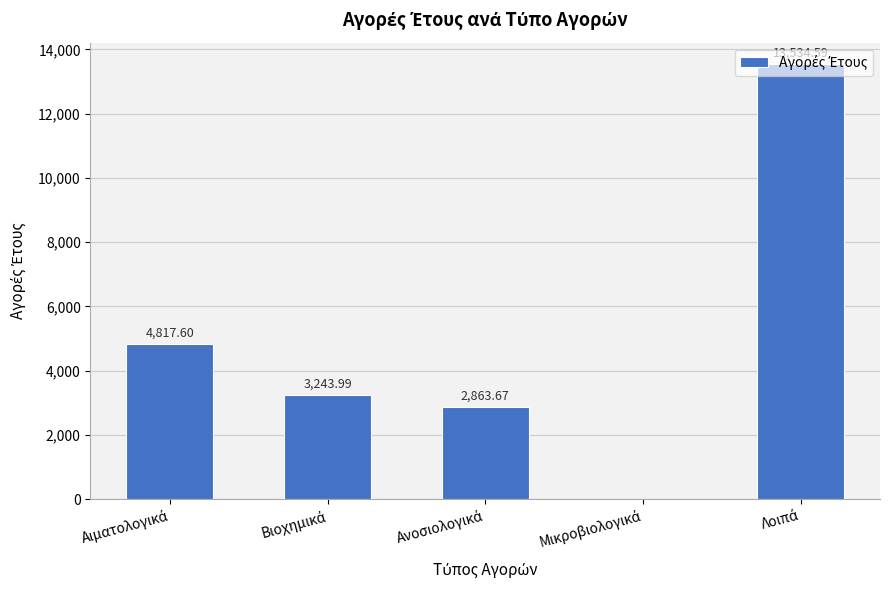

List the labels in order of value, smallest first.

Μικροβιολογικά, Ανοσιολογικά, Βιοχημικά, Αιματολογικά, Λοιπά